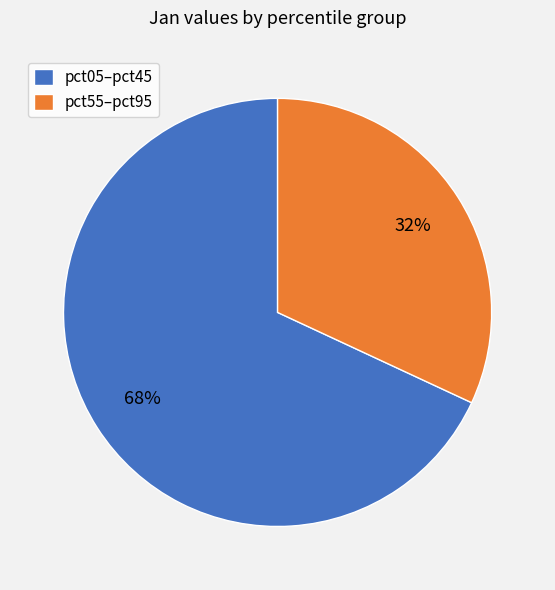

The pct05–pct45 slice represents 68% of the pie. True or false?

True